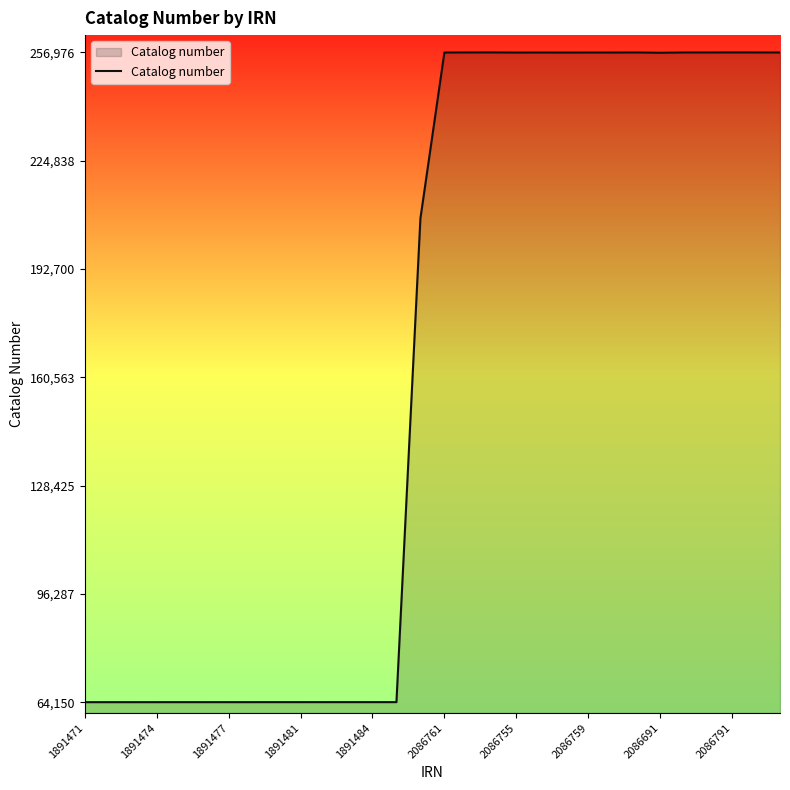

What is the difference between the maximum and minimum values?

192826